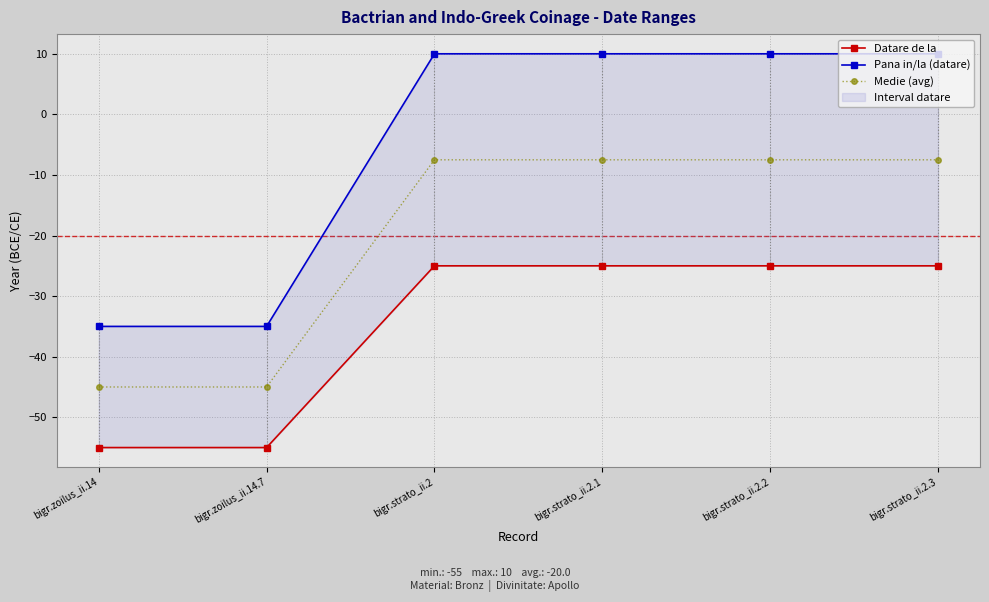

How many negative values does the Pana in/la (datare) series have?

2